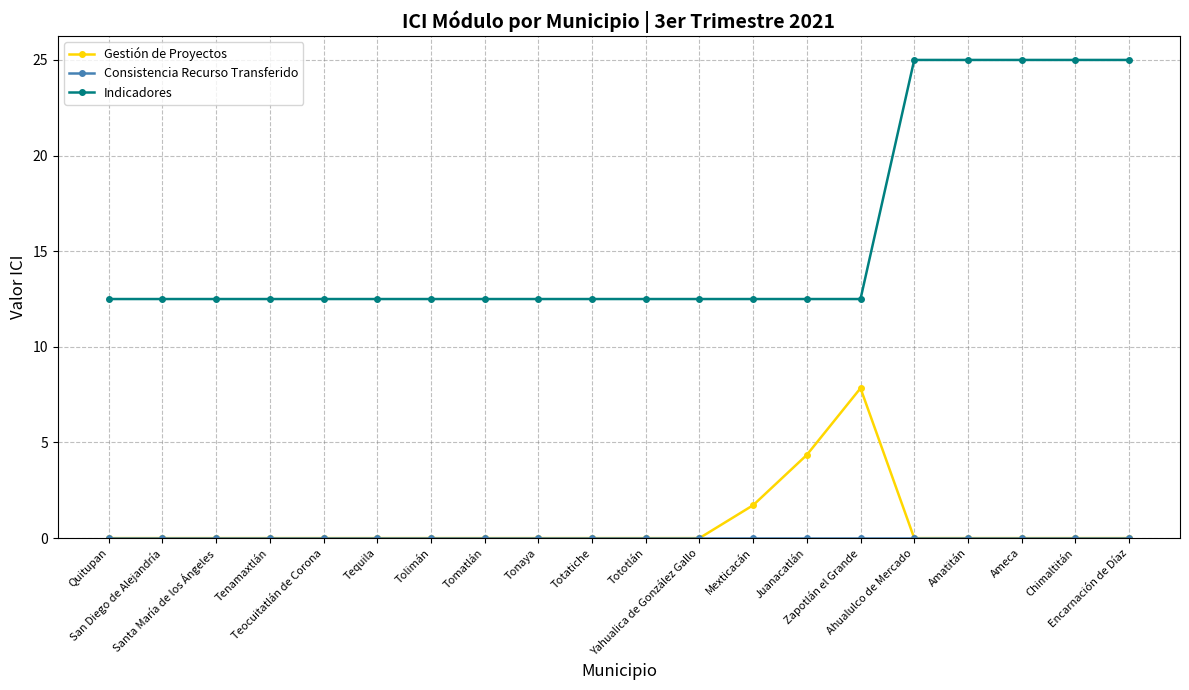

True or false: Gestión de Proyectos and Indicadores intersect in this chart.

False